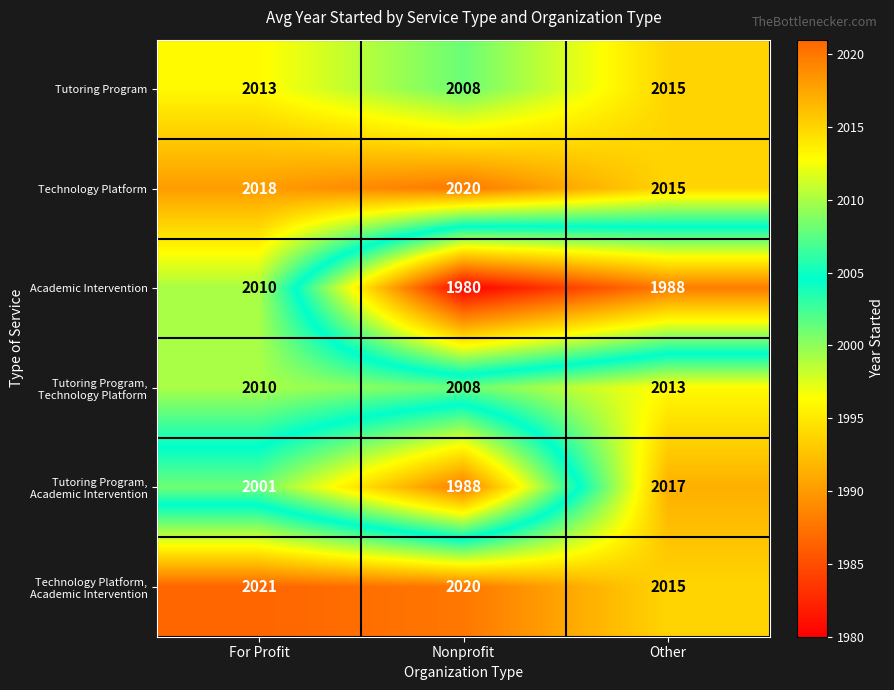

Which series has the widest spread of values?

Academic Intervention